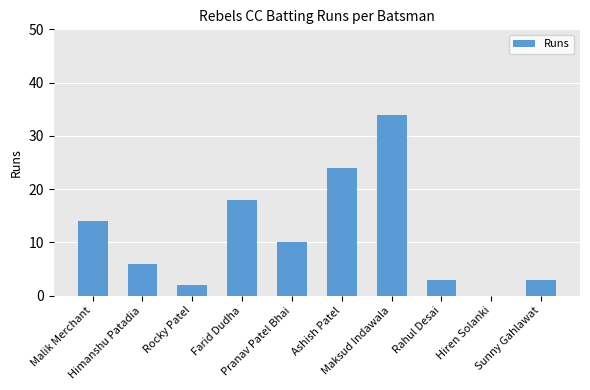

How many values are above zero?

9